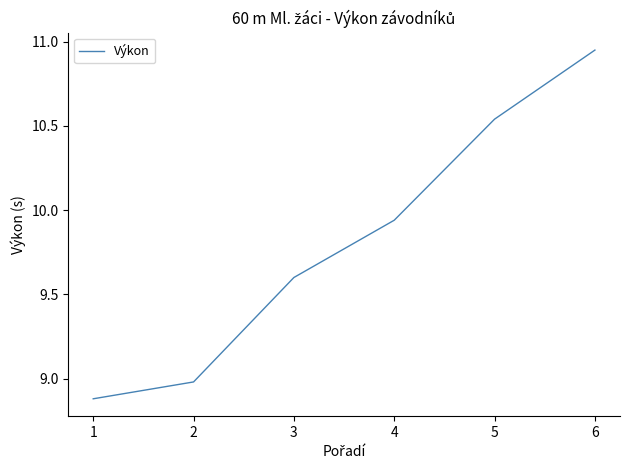

Rank the categories by value from highest to lowest.

6, 5, 4, 3, 2, 1